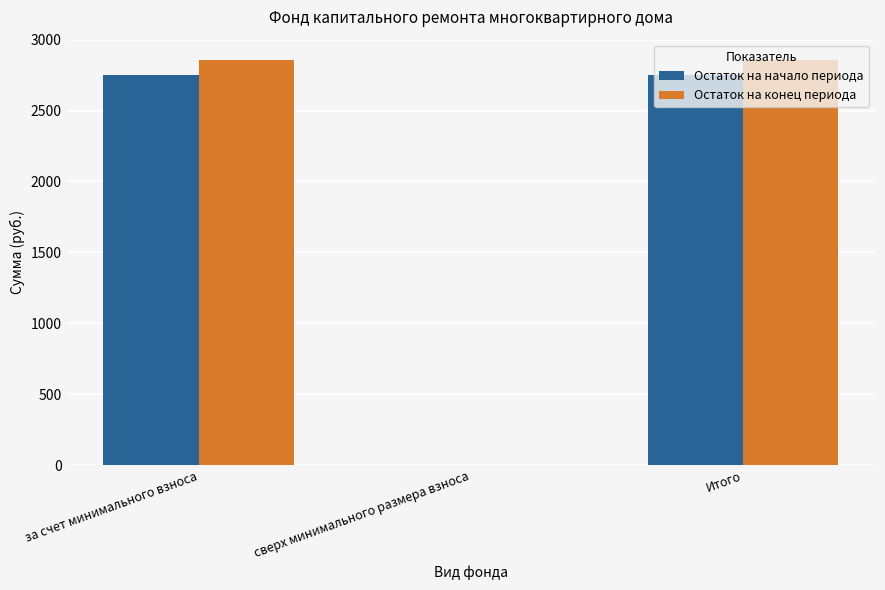

Read the Остаток на начало периода value at за счет минимального взноса.

2748.6